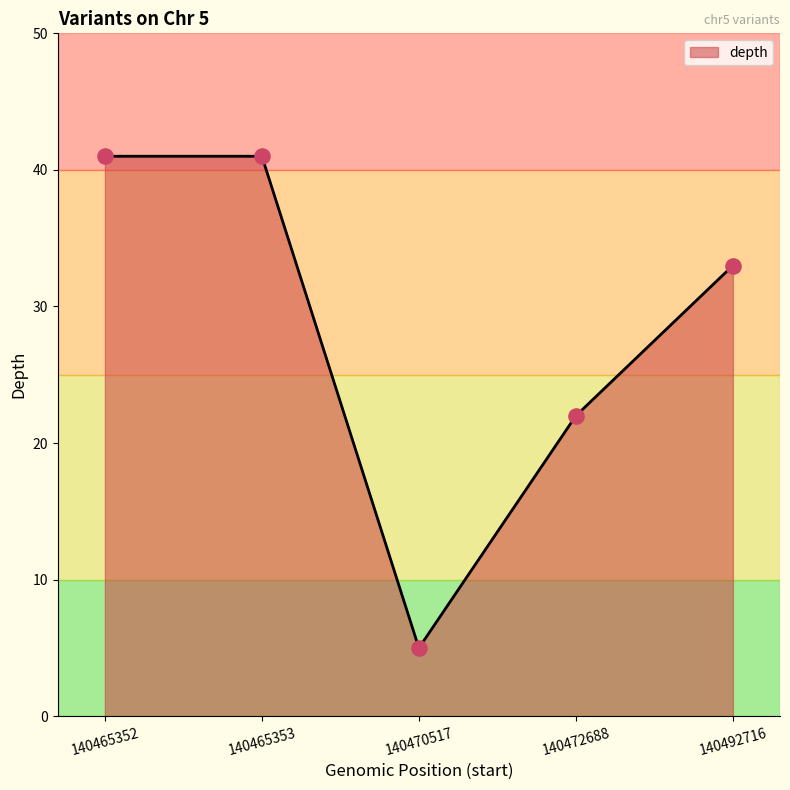

What is the change in value from 140465352 to 140470517?

-36